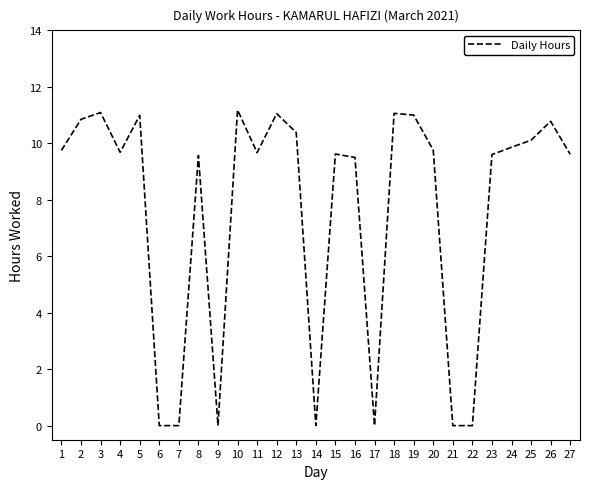

What is the difference between the second highest and second lowest values?

11.1